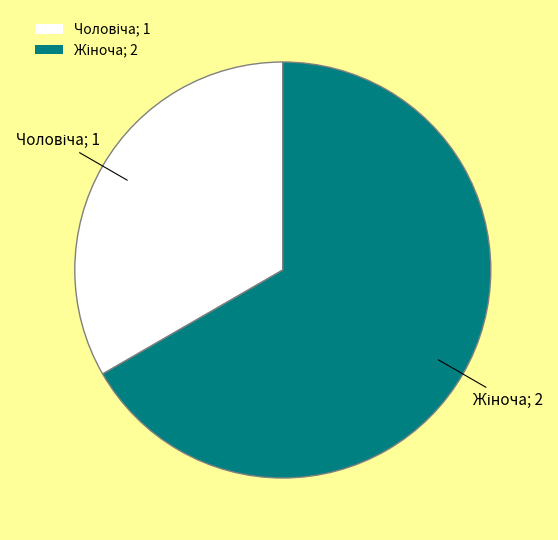

To the nearest percent, what is the difference between the Жіноча and Чоловіча slice percentages?

33%